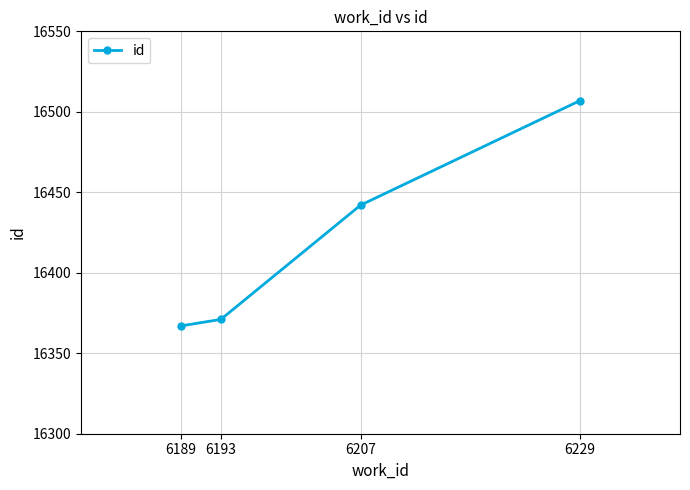

Reading left to right, extract all data points from this chart.

6189=16367	6193=16371	6207=16442	6229=16507